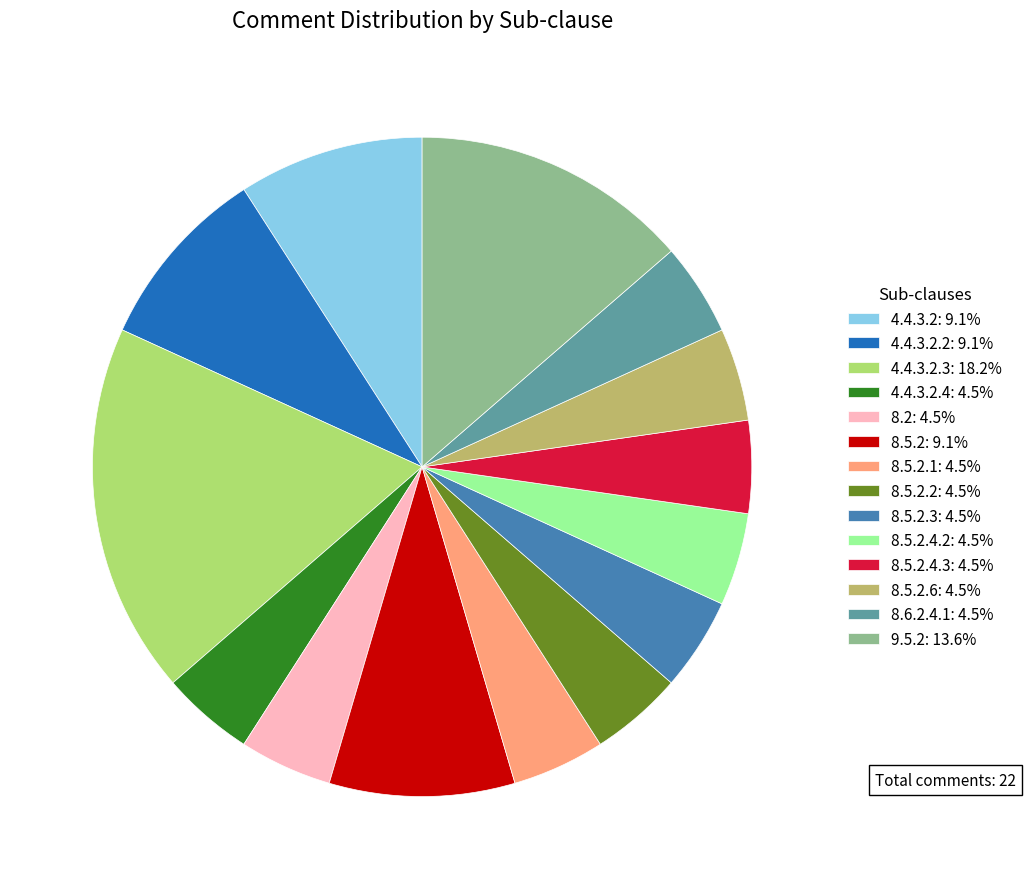

Does any single category account for the majority?

No